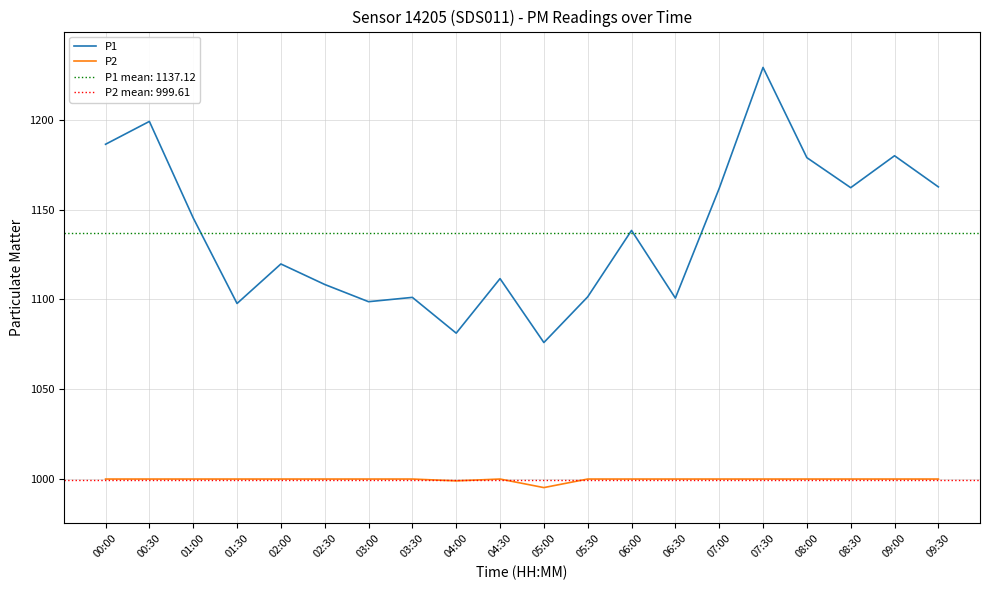

What is the average value of the P2 series?

999.6